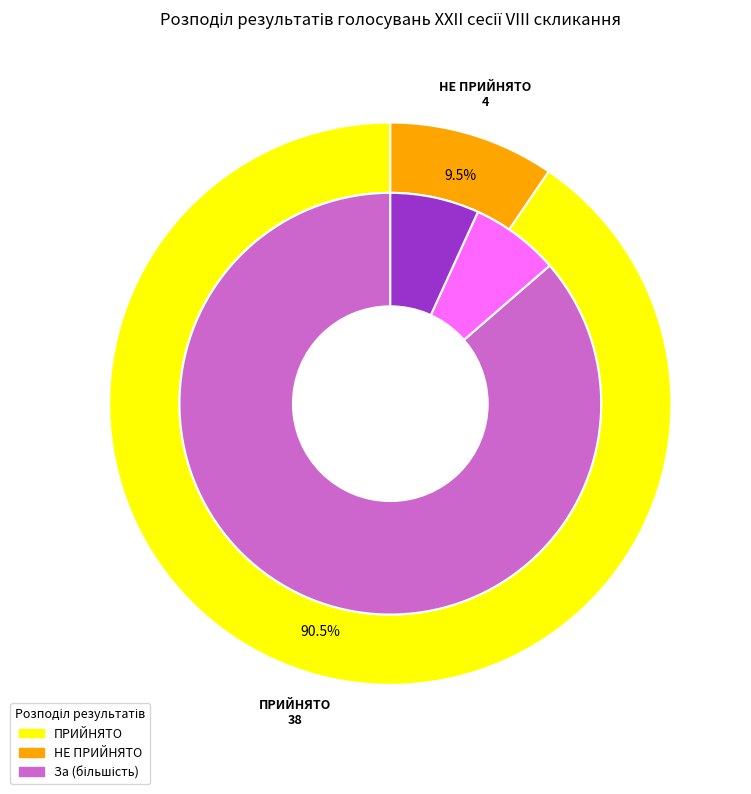

Rank the categories by value from highest to lowest.

ПРИЙНЯТО, НЕ ПРИЙНЯТО